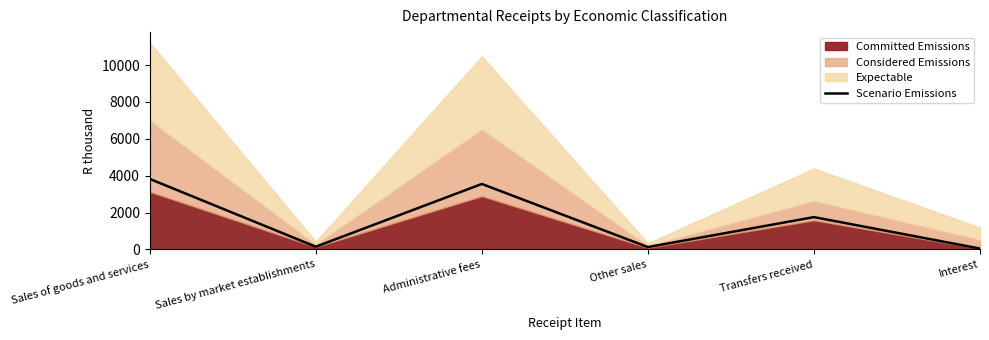

Reading left to right, what are all the values shown in this chart?

3822	146	3550	126	1750	45